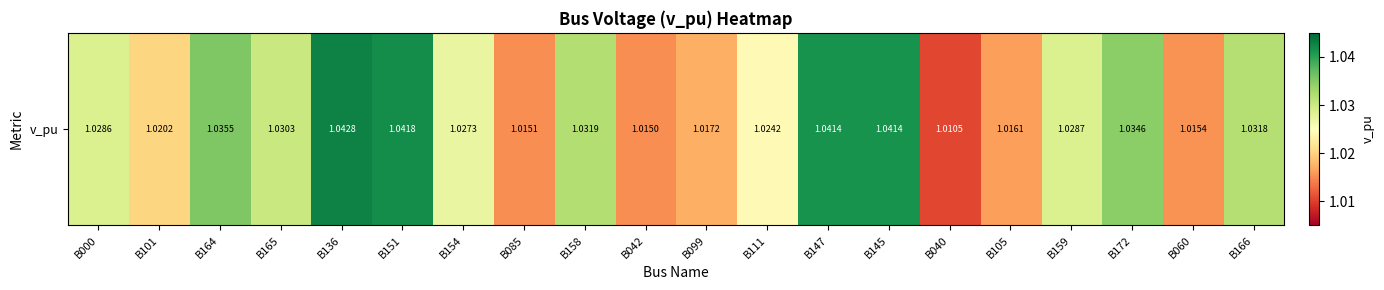

The value at B105 is 1.0. True or false?

True